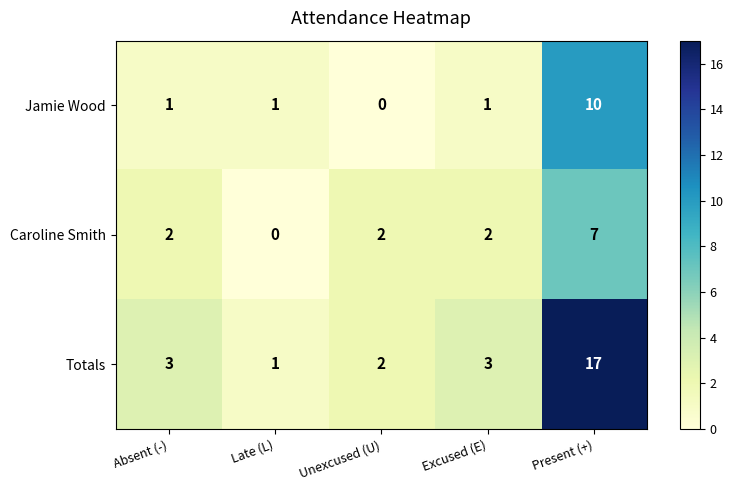

Count the number of data series in this chart.

3